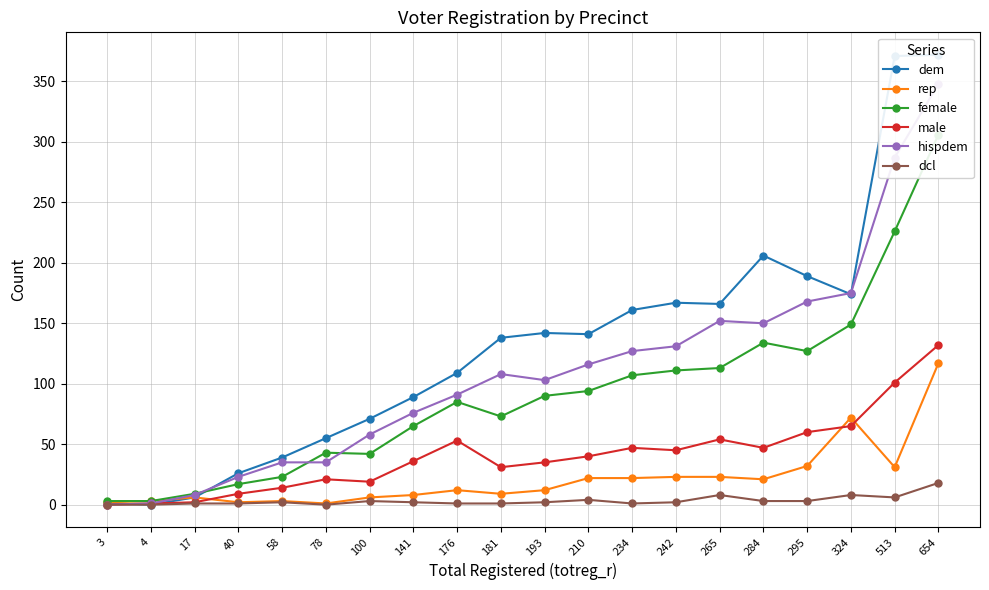

Read the rep value at 242, to the nearest 10.

20